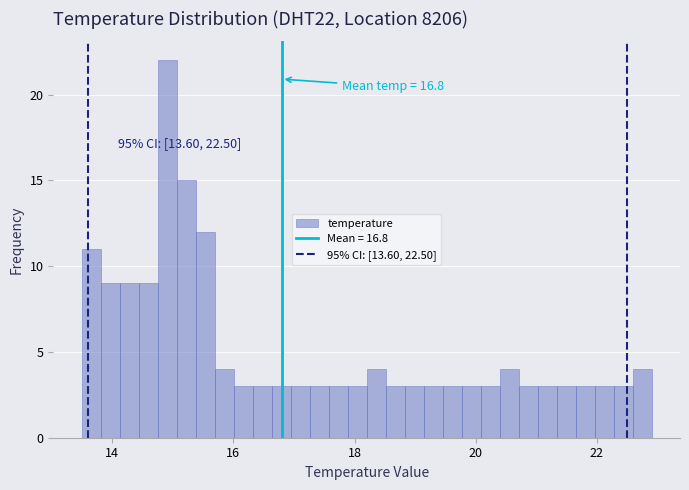

Read against the x-axis, roughly where is the centre of the tallest bar?

15.0